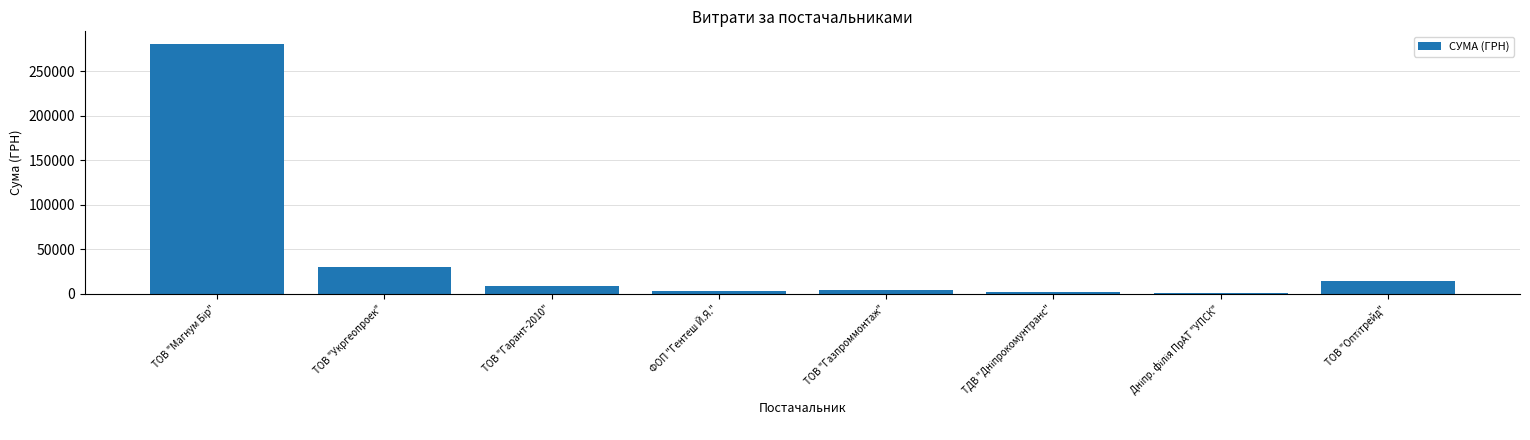

The value at ТОВ "Укргеопроек" is 29898.2. True or false?

True